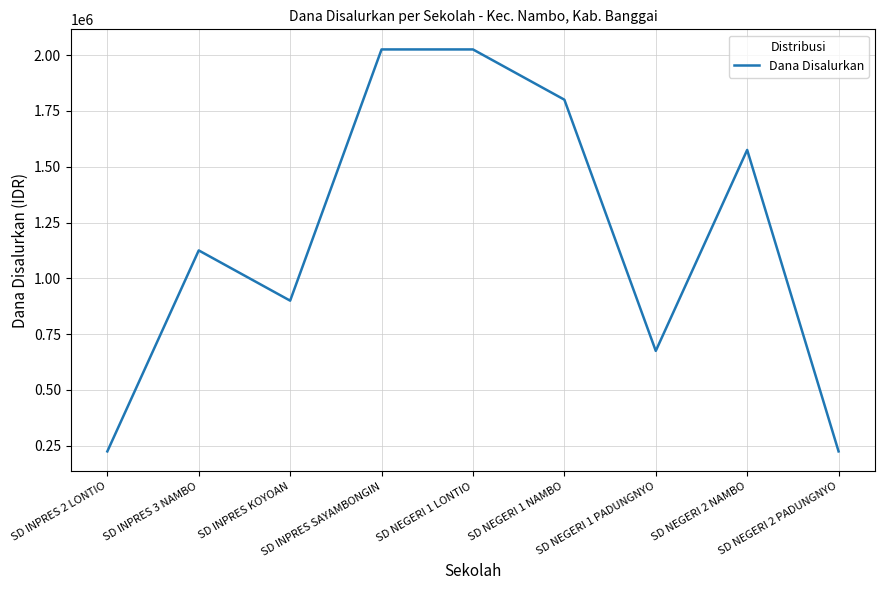

What is the minimum value shown in the chart?

225000